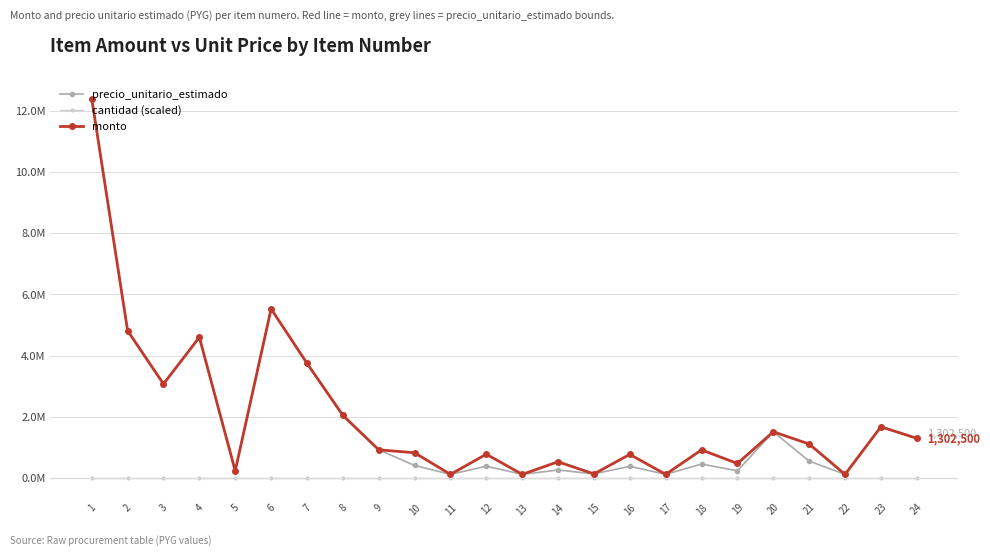

Count the cantidad (scaled) values in the range 1 to 2.

24